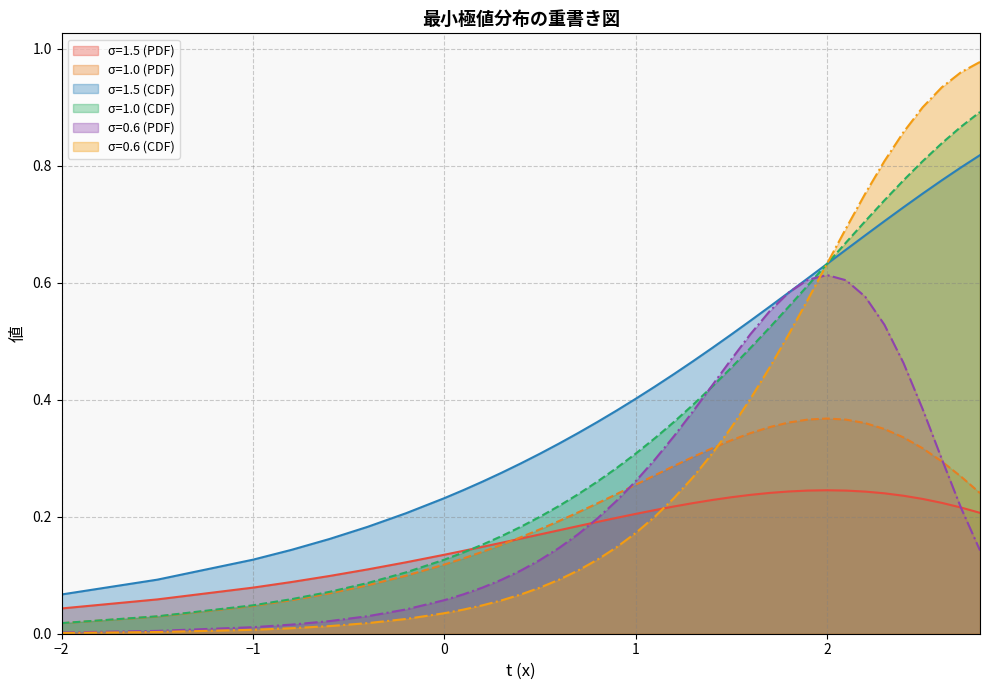

Reading left to right, what are all the values shown in this chart?

σ=1.5 (PDF): 0.0	0.1	0.1	0.1	0.1	0.1	0.1	0.1	0.1	0.1	0.2	0.2	0.2	0.2	0.2	0.2	0.2	0.2	0.2	0.2	0.2	0.2	0.2	0.2	0.2	0.2	0.2	0.2	0.2	0.2	0.2	0.2	0.2	0.2	0.2	0.2
σ=1.0 (PDF): 0.0	0.0	0.0	0.1	0.1	0.1	0.1	0.1	0.1	0.1	0.2	0.2	0.2	0.2	0.2	0.2	0.2	0.3	0.3	0.3	0.3	0.3	0.3	0.3	0.4	0.4	0.4	0.4	0.4	0.4	0.3	0.3	0.3	0.3	0.3	0.2
σ=1.5 (CDF): 0.1	0.1	0.1	0.1	0.2	0.2	0.2	0.2	0.2	0.3	0.3	0.3	0.3	0.3	0.3	0.4	0.4	0.4	0.4	0.4	0.5	0.5	0.5	0.5	0.6	0.6	0.6	0.6	0.7	0.7	0.7	0.7	0.8	0.8	0.8	0.8
σ=1.0 (CDF): 0.0	0.0	0.0	0.1	0.1	0.1	0.1	0.1	0.1	0.2	0.2	0.2	0.2	0.2	0.2	0.3	0.3	0.3	0.3	0.4	0.4	0.4	0.5	0.5	0.5	0.6	0.6	0.6	0.7	0.7	0.7	0.8	0.8	0.8	0.9	0.9
σ=0.6 (PDF): 0.0	0.0	0.0	0.0	0.0	0.0	0.0	0.1	0.1	0.1	0.1	0.1	0.1	0.1	0.2	0.2	0.2	0.3	0.3	0.3	0.4	0.4	0.5	0.5	0.6	0.6	0.6	0.6	0.6	0.6	0.5	0.5	0.4	0.3	0.2	0.1
σ=0.6 (CDF): 0.0	0.0	0.0	0.0	0.0	0.0	0.0	0.0	0.0	0.0	0.1	0.1	0.1	0.1	0.1	0.1	0.1	0.2	0.2	0.2	0.3	0.3	0.4	0.4	0.5	0.5	0.6	0.6	0.7	0.8	0.8	0.9	0.9	0.9	1.0	1.0